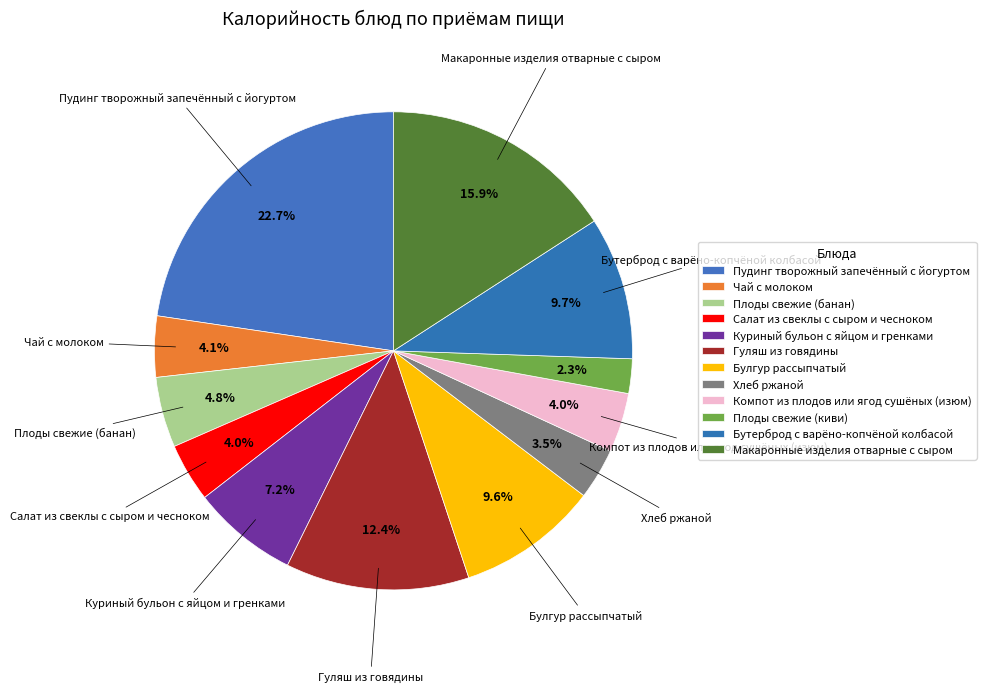

Is it true that Хлеб ржаной is 13% of the pie?

False